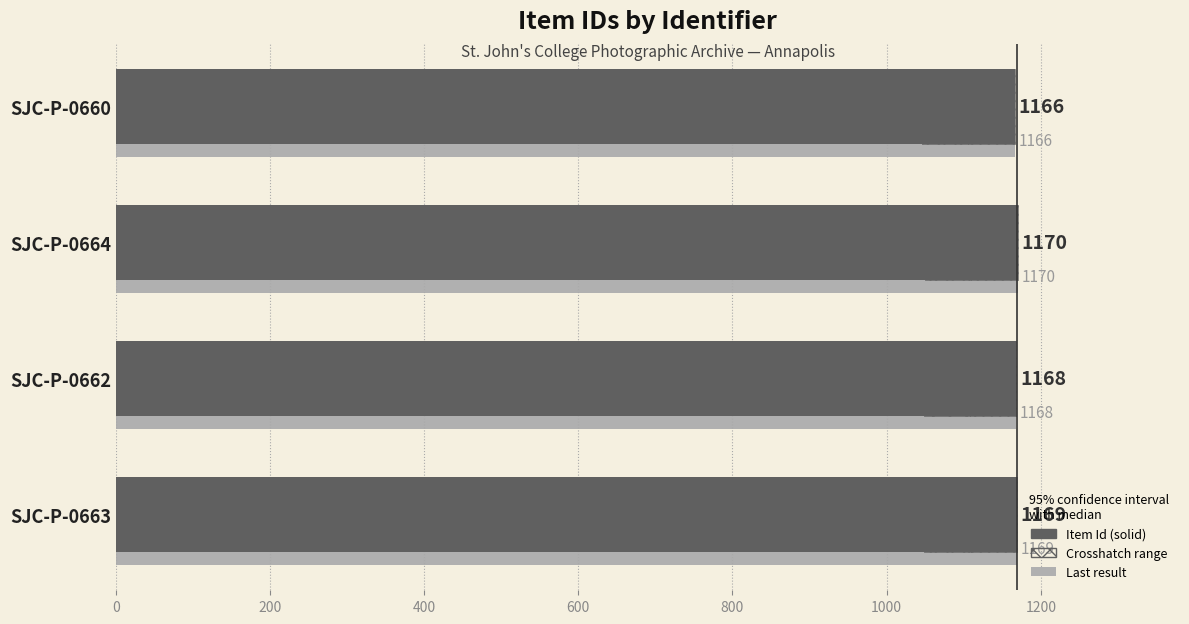

Does the chart contain any negative values?

No